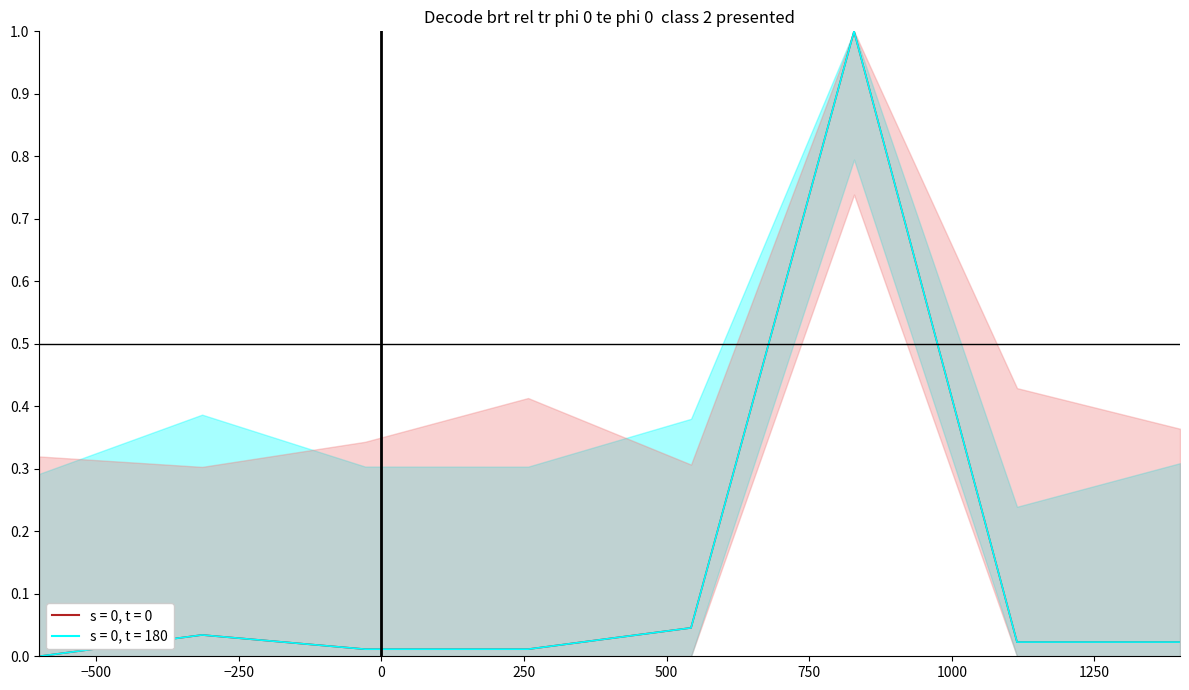

Does the chart display data point markers on the line(s)?

No